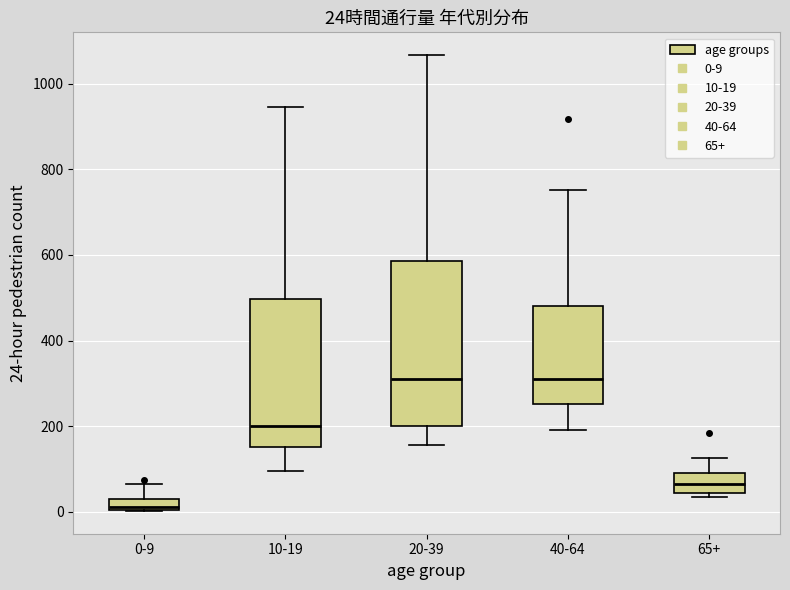

Which box has the lowest median line?

0-9